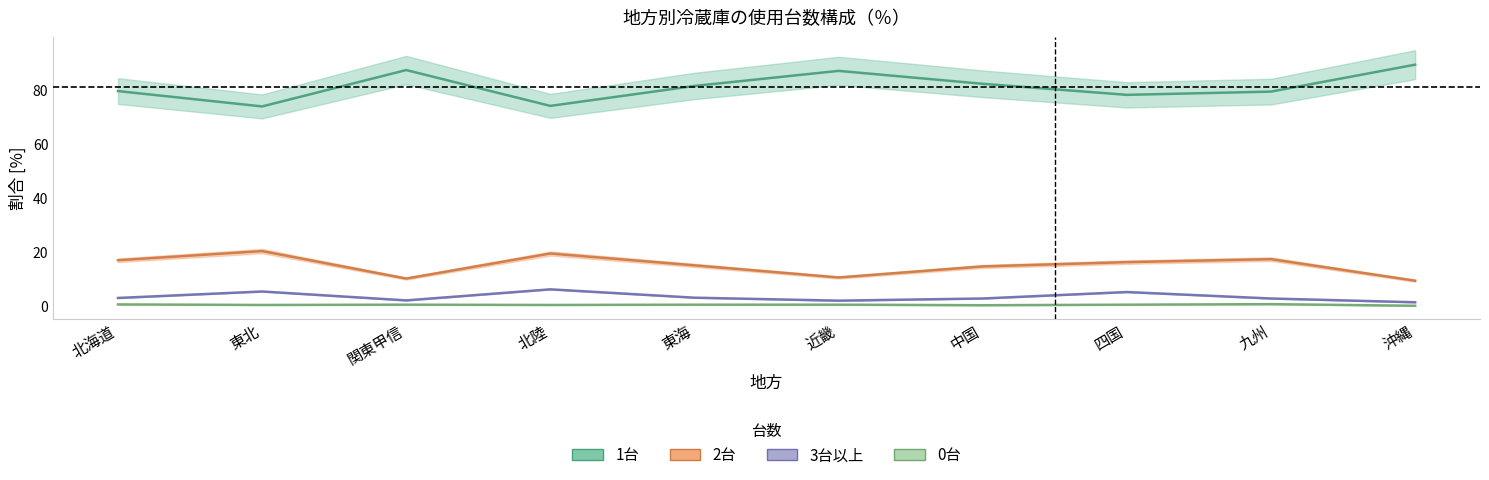

What is the total value across all series at 九州?

100.1